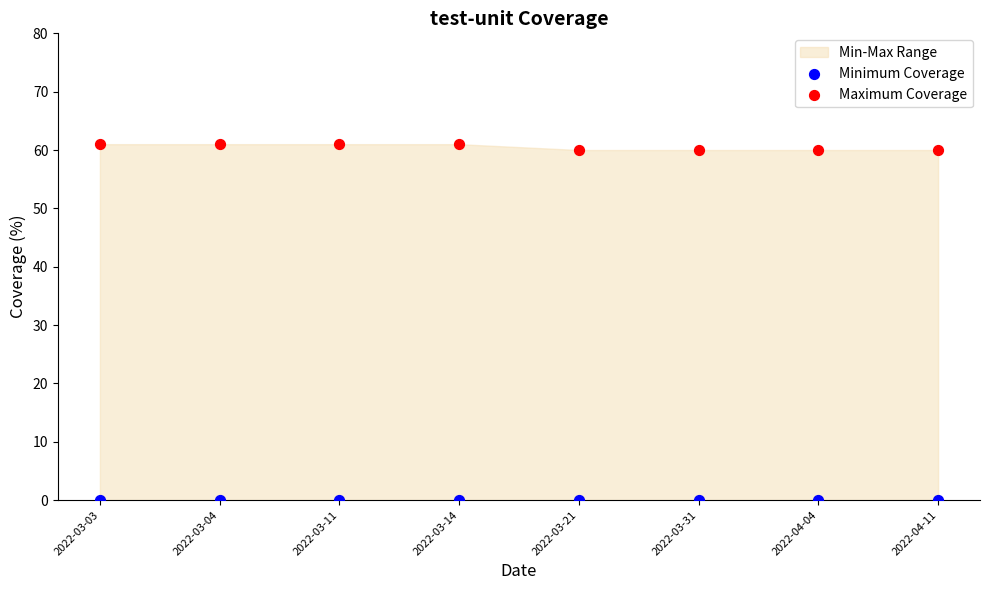

Which series reaches the maximum Y coordinate?

Maximum Coverage